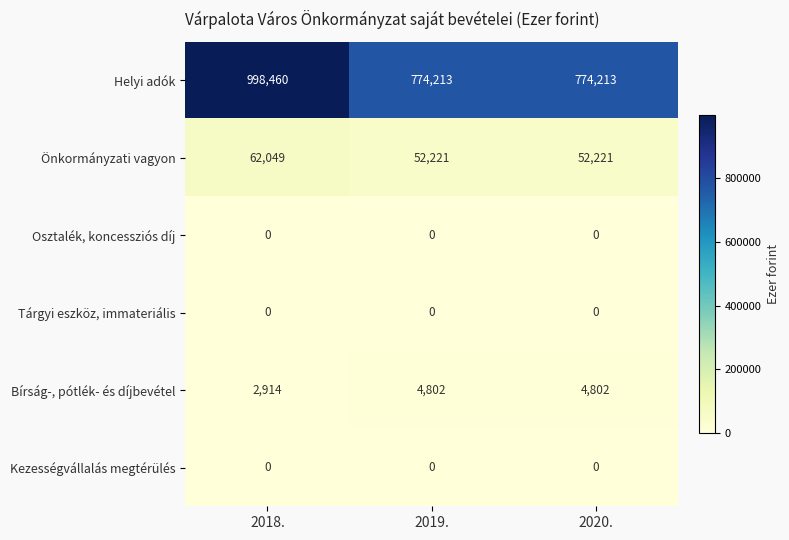

Is it true that Önkormányzati vagyon equals 87499 at 2018.?

False